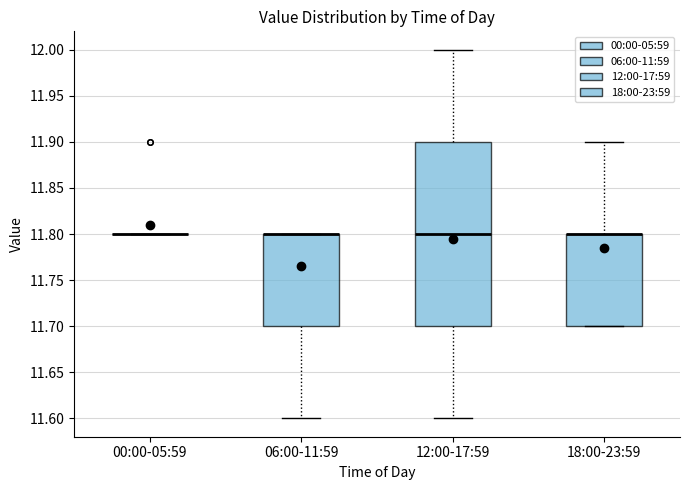

Where is the lower edge of the box for 12:00-17:59 on the y-axis? The values are not printed on the chart, so give them approximately, as read against the axis.

11.7